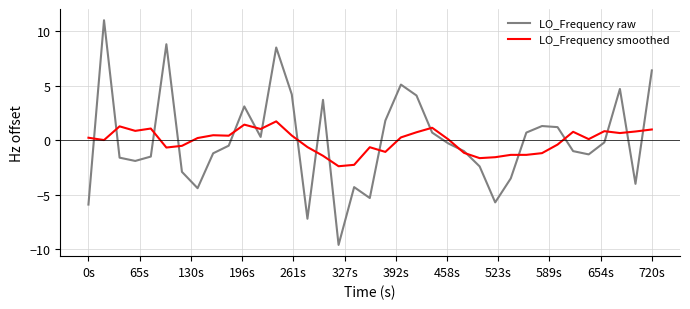

What is the lowest value of the LO_Frequency raw series?

-9.6